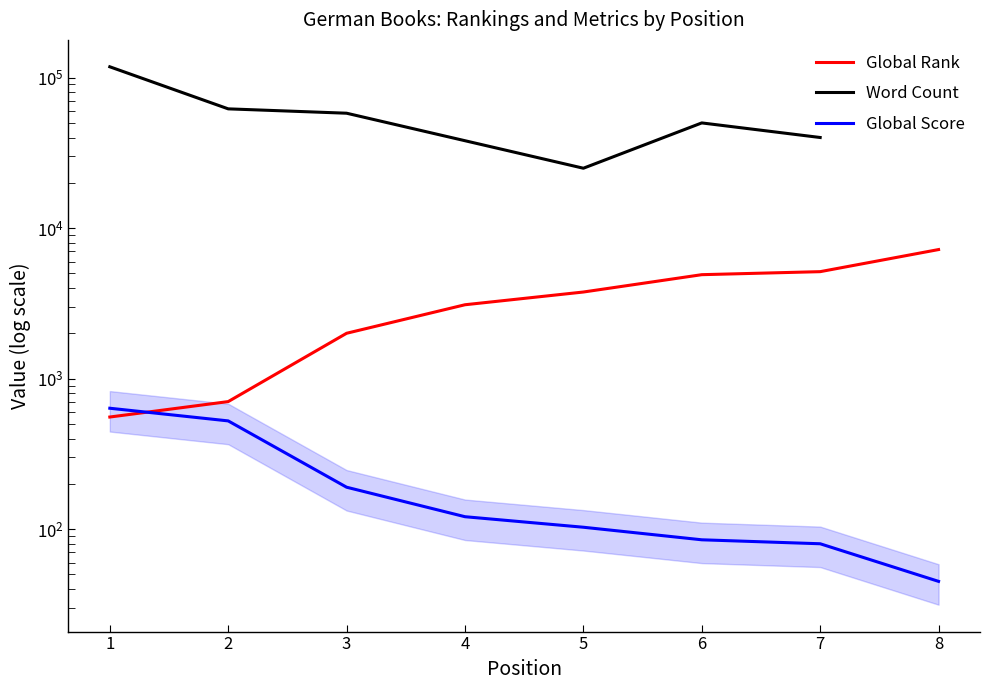

Where does the Global Score series first go above 121?

1